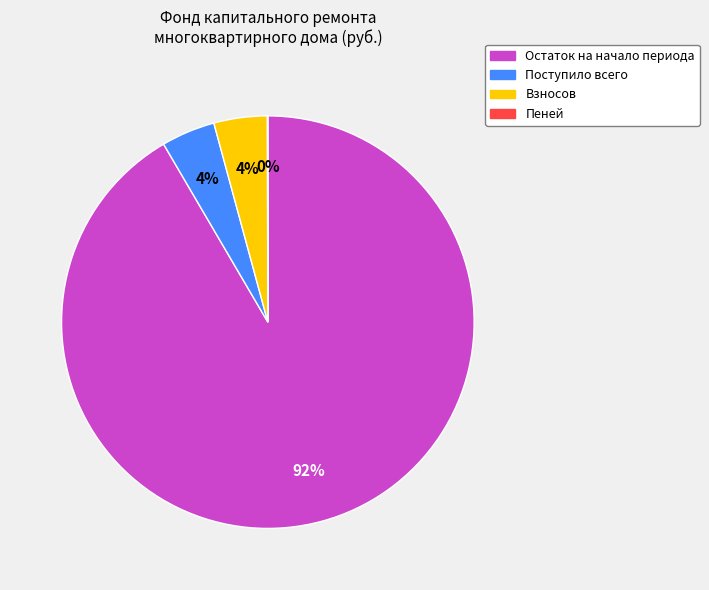

Is it true that Взносов is 13% of the pie?

False